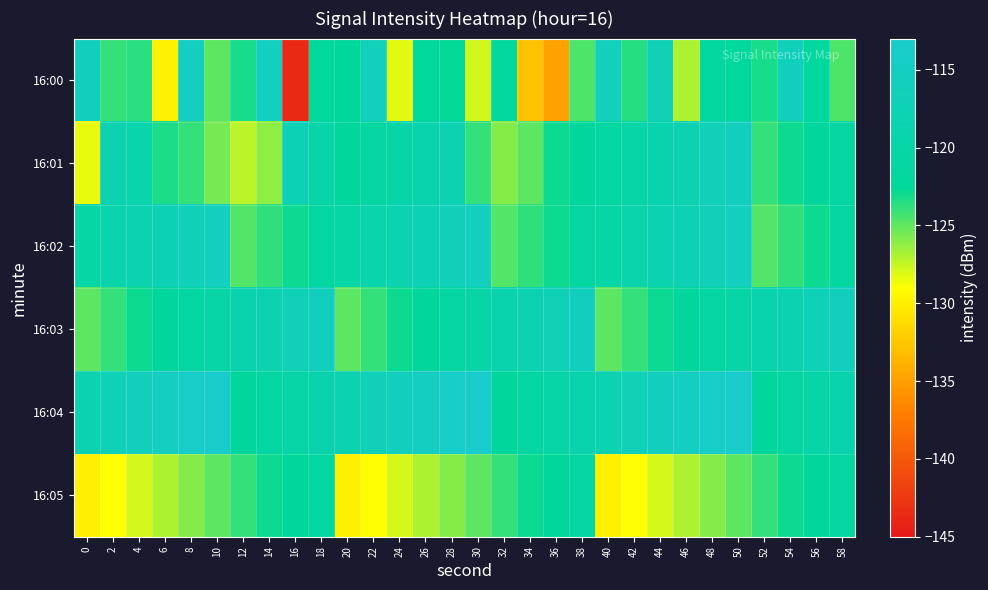

How many series are shown in this chart?

6